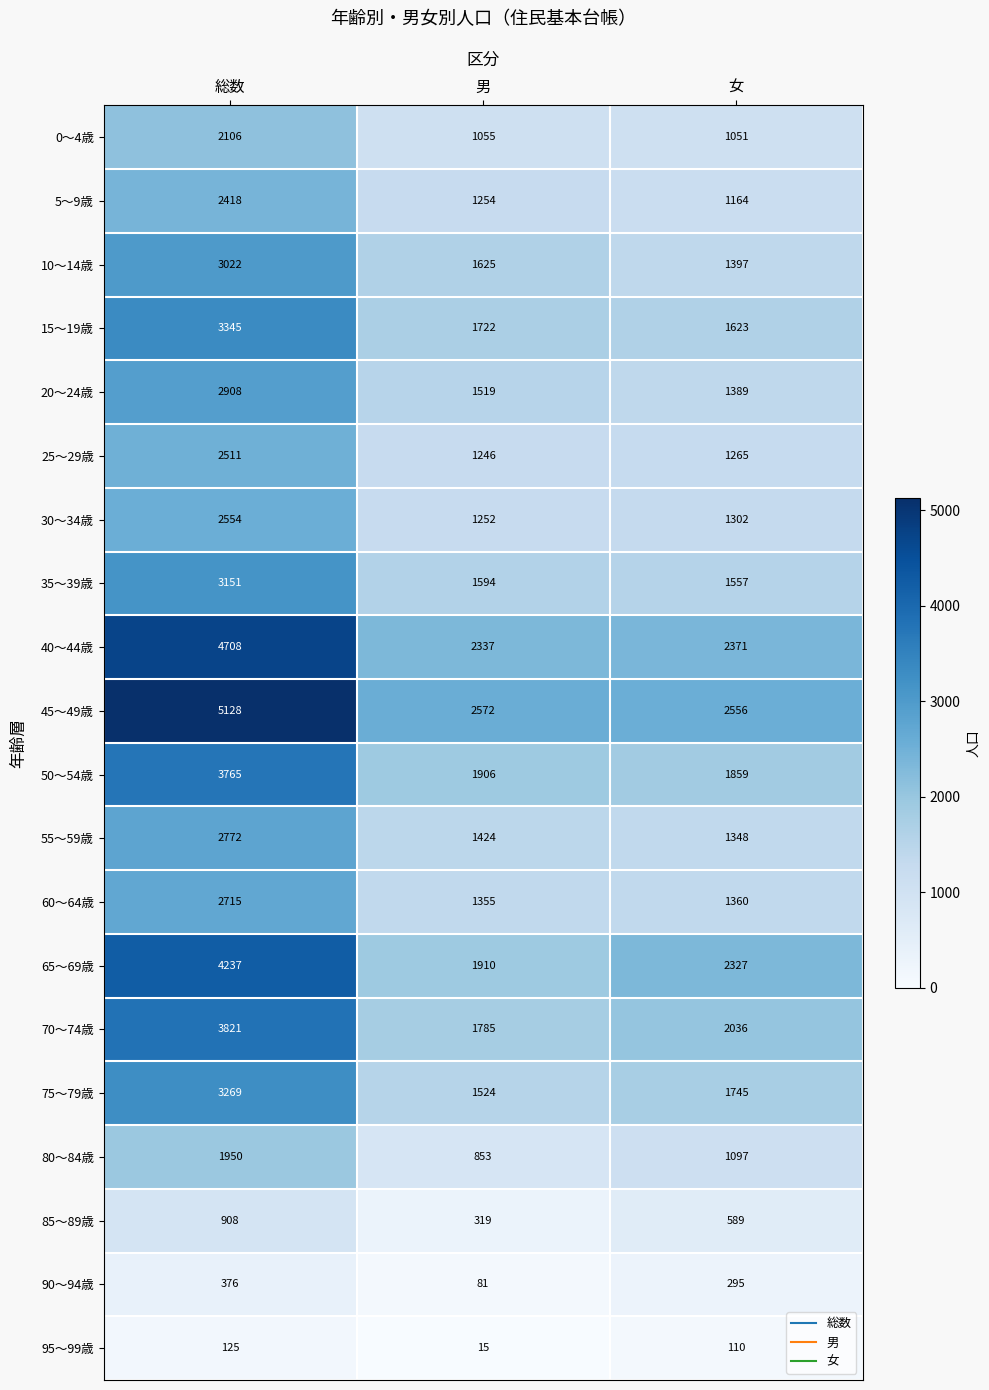

What is the average value of the 90～94歳 series?

251